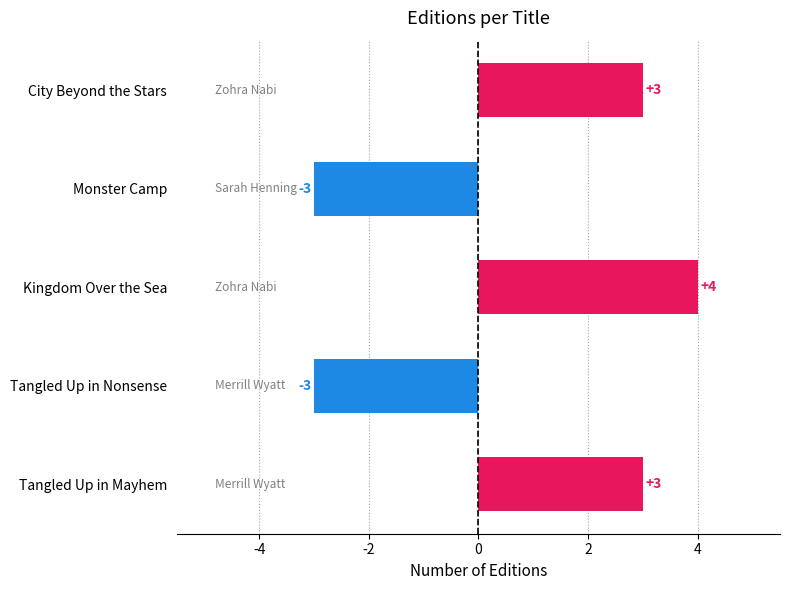

What is the value of the 3rd bar from the top?

4